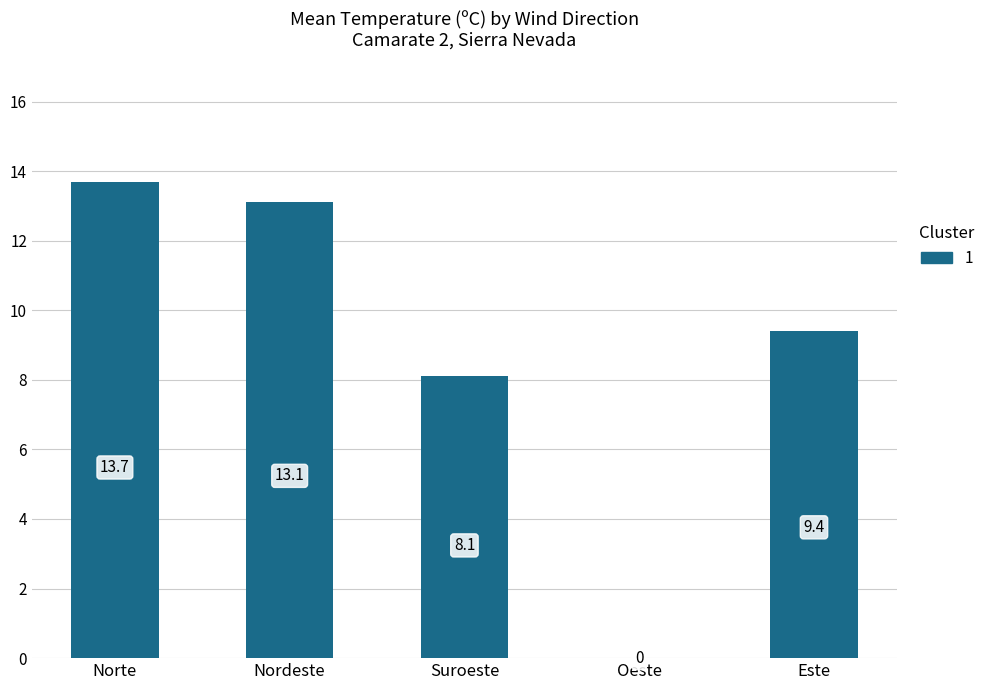

Are the bars horizontal?

No